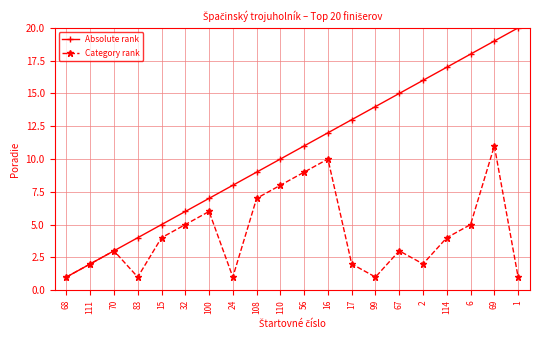

What are all the series names shown in the legend?

Absolute rank, Category rank